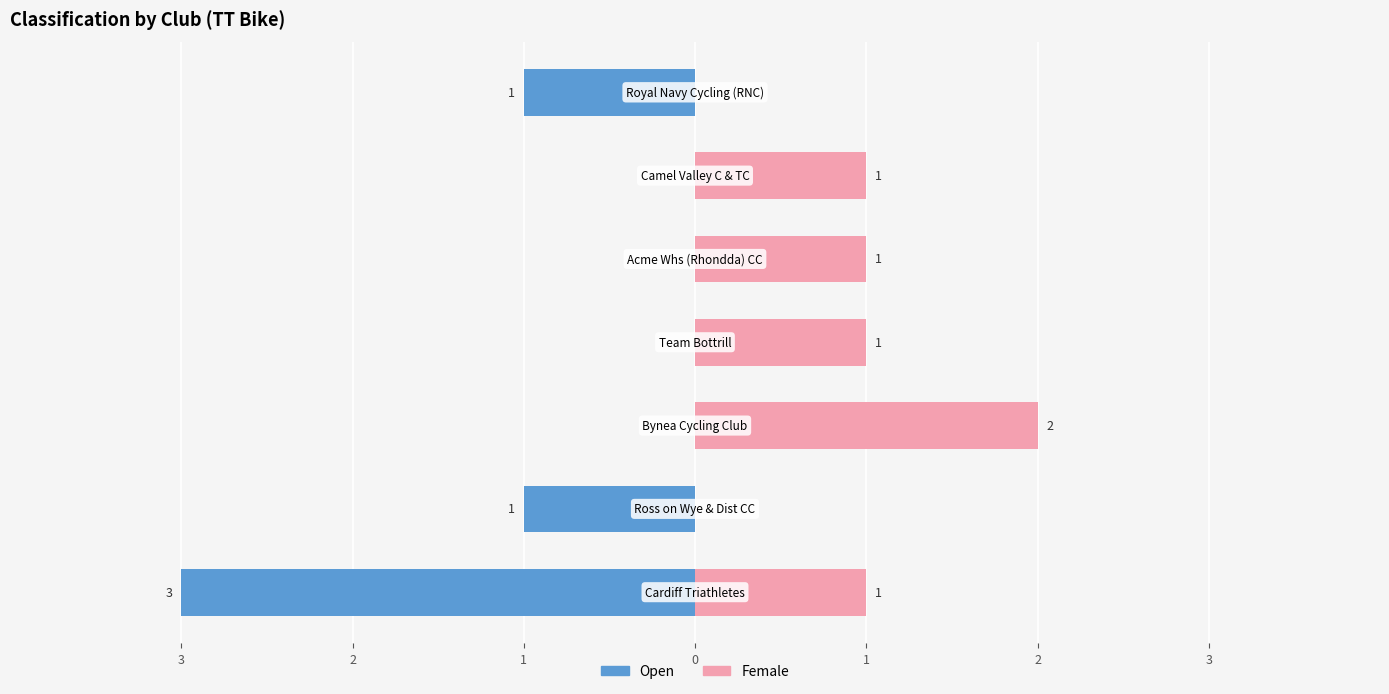

How many bars are there in each group?

2